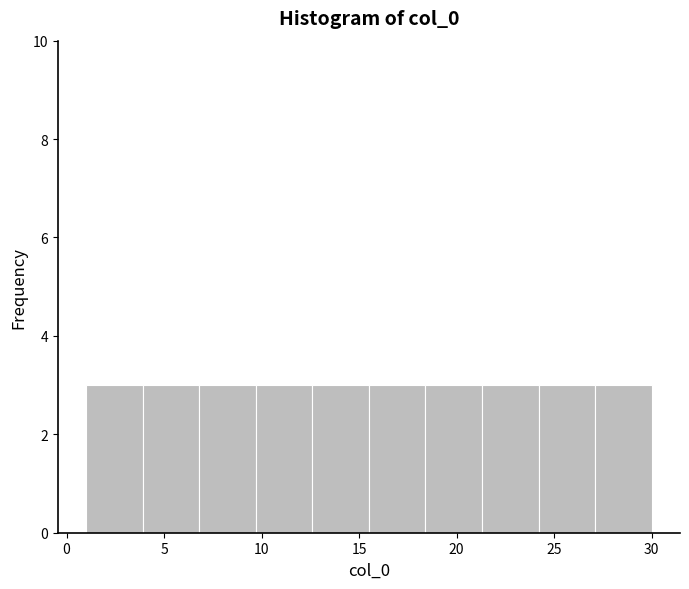

Reading left to right, transcribe this chart: for each bar, give the range it covers on the x-axis and its height. Neither the bar edges nor the heights are printed on the chart, so give them approximately, as read against the axes.

1.0 to 3.9: 3
3.9 to 6.8: 3
6.8 to 9.7: 3
9.7 to 12.6: 3
12.6 to 15.5: 3
15.5 to 18.4: 3
18.4 to 21.3: 3
21.3 to 24.2: 3
24.2 to 27.1: 3
27.1 to 30.0: 3